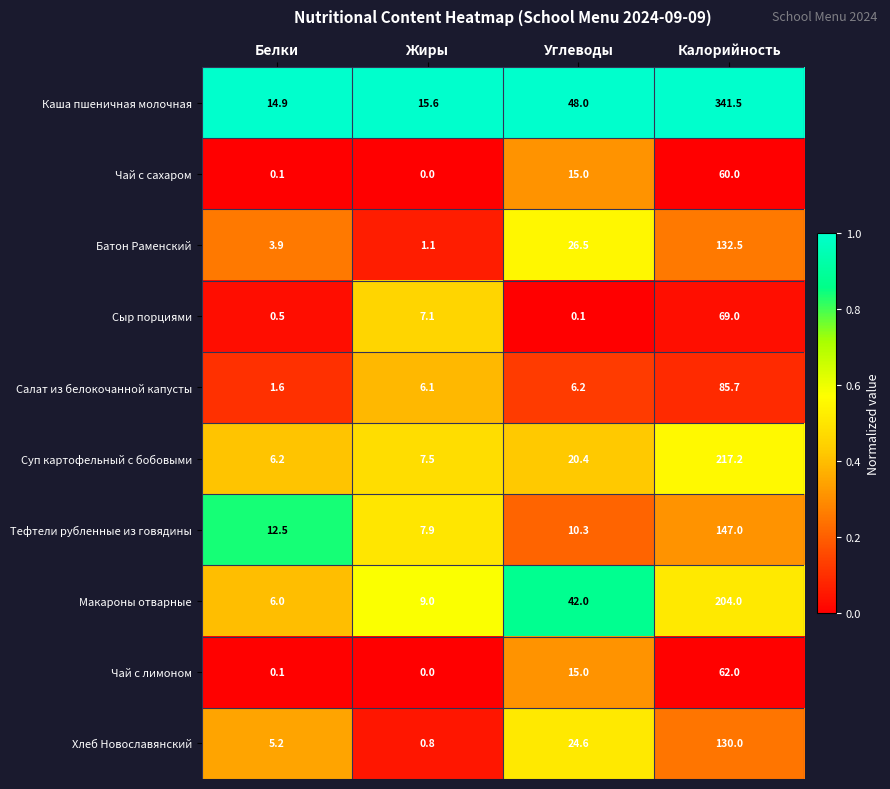

What is the difference between the highest and lowest values at Жиры?

15.6